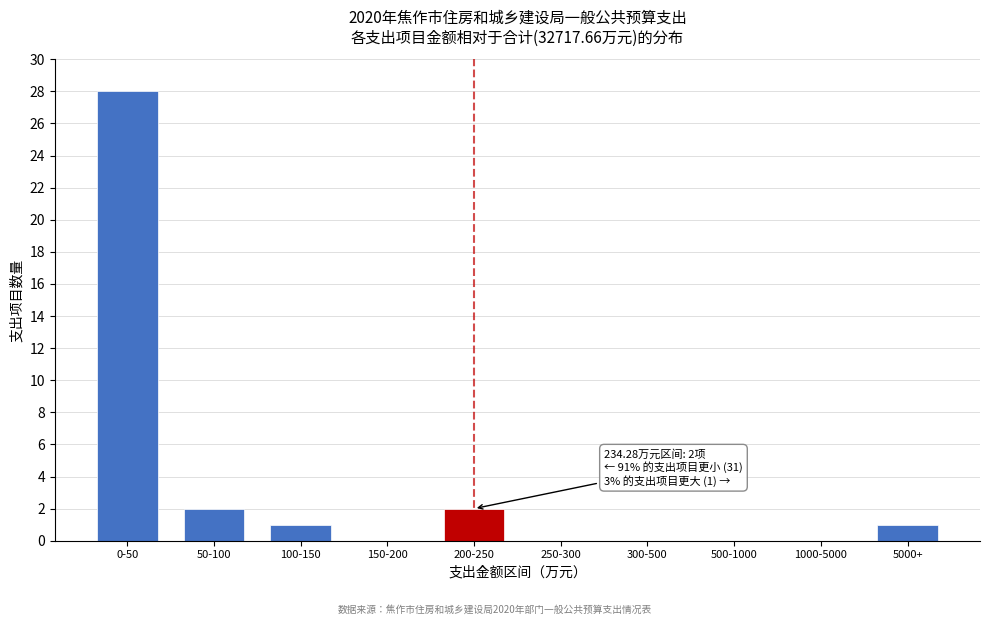

Reading left to right, extract all data points from this chart.

0-50=28	50-100=2	100-150=1	150-200=0	200-250=2	250-300=0	300-500=0	500-1000=0	1000-5000=0	5000+=1